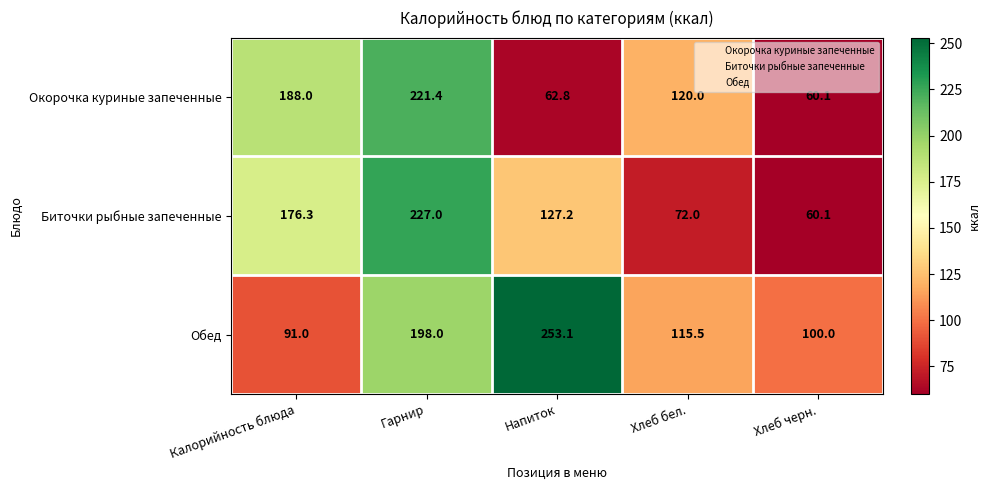

How many categories are shown in the chart?

5